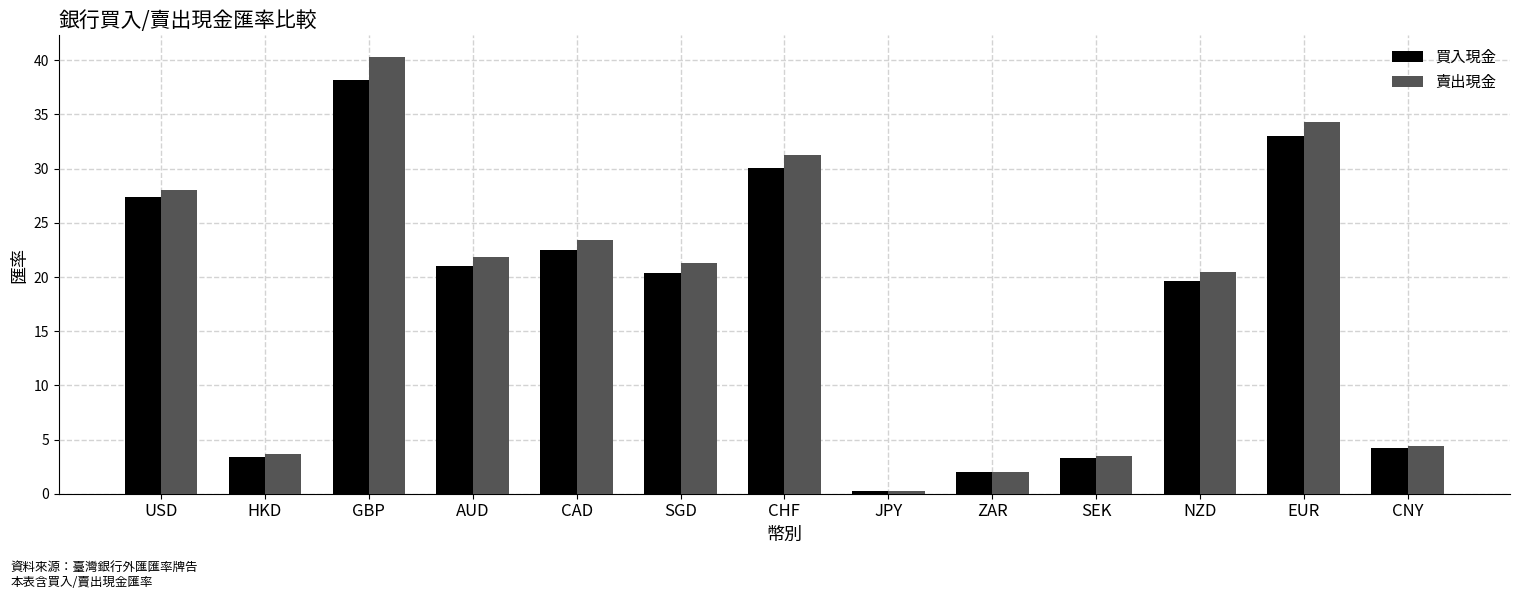

Rank the series by their average value, from lowest to highest.

買入現金, 賣出現金